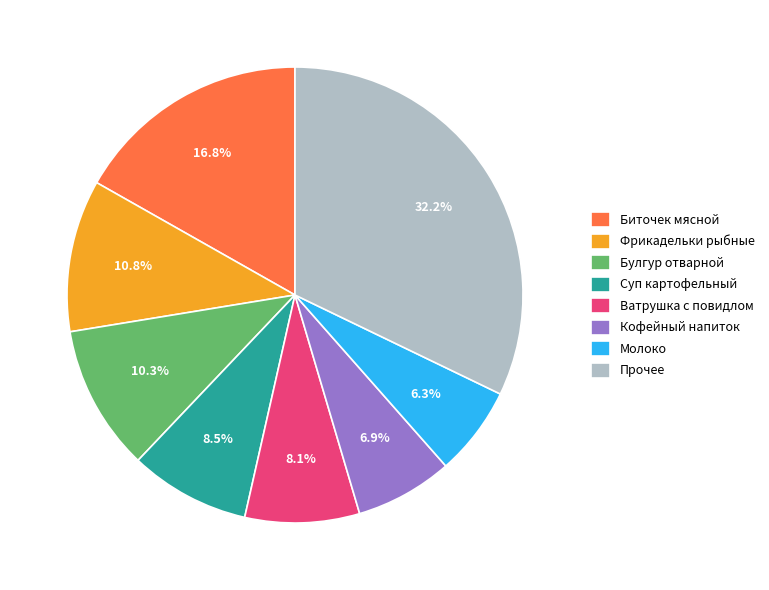

What is the smallest slice in the pie chart?

Молоко